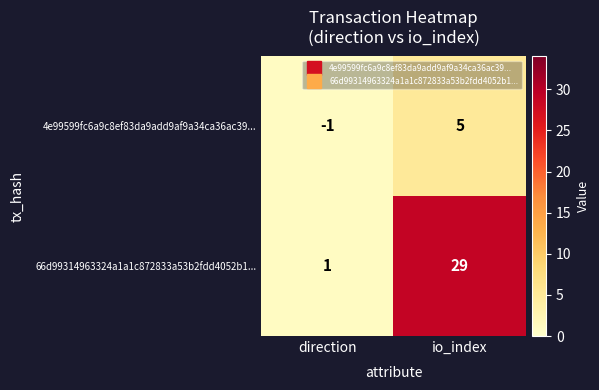

What is the maximum value shown in the chart?

29